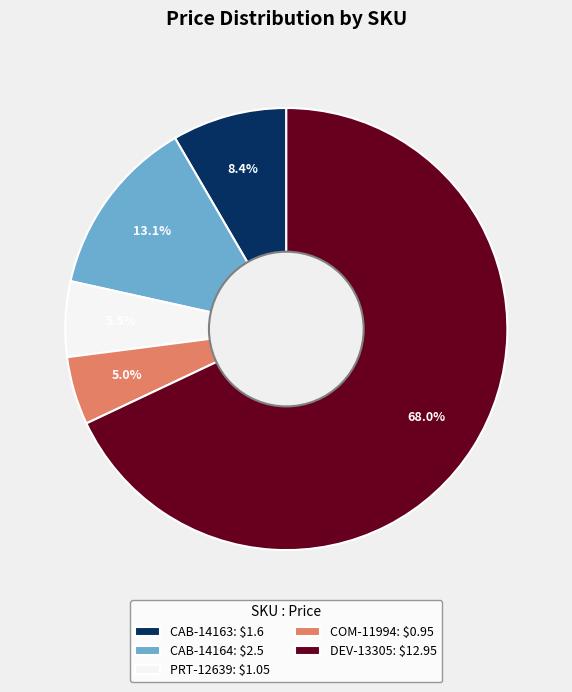

Do COM-11994 and DEV-13305 together represent more than half of the pie?

Yes